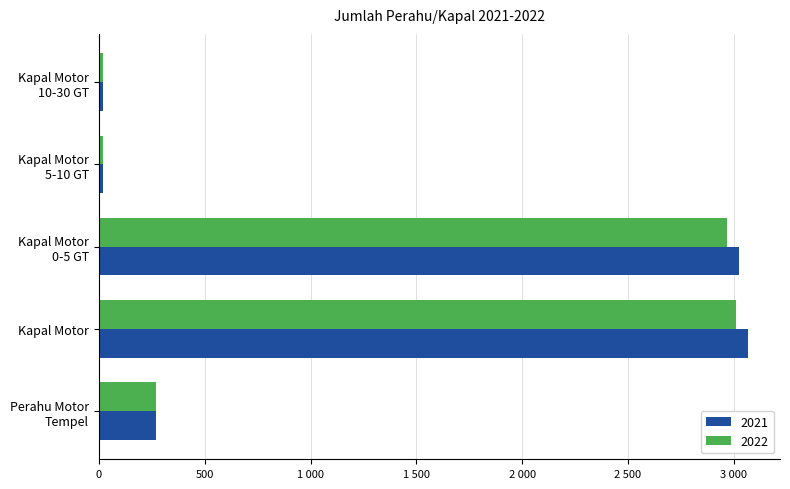

What are all the series names shown in the legend?

2021, 2022